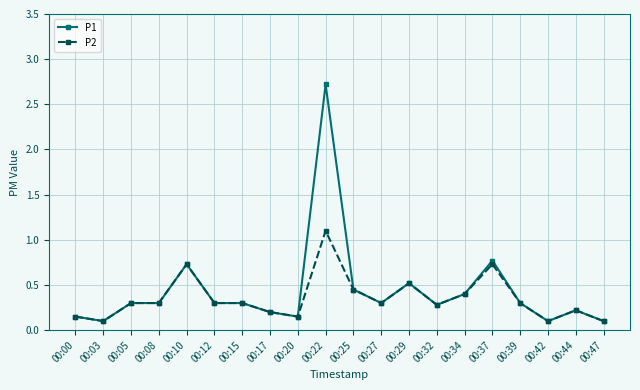

True or false: P1 has a value of 0.1 at 00:47.

True